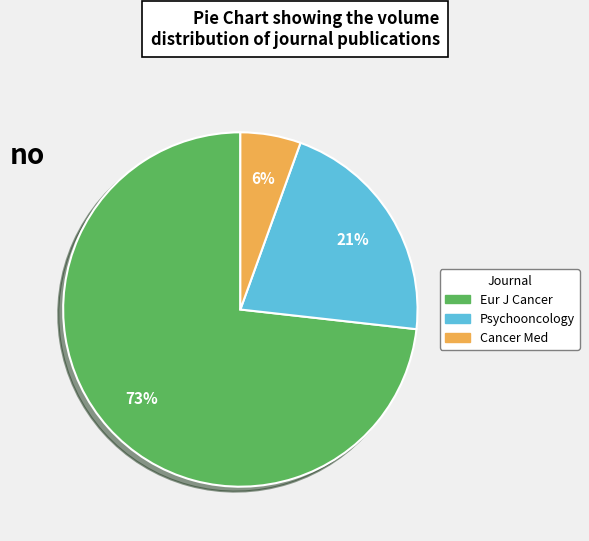

Between Psychooncology and Eur J Cancer, which is larger?

Eur J Cancer